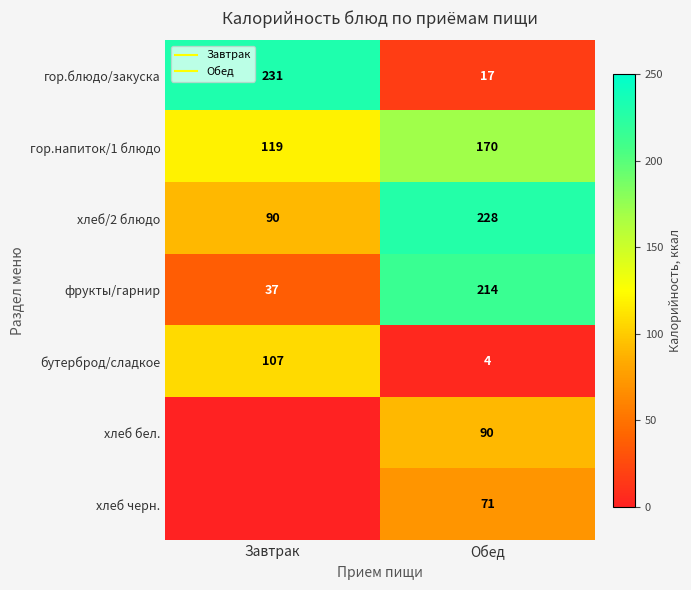

Rank the series at Обед from lowest to highest value.

бутерброд/сладкое, гор.блюдо/закуска, хлеб черн., хлеб бел., гор.напиток/1 блюдо, фрукты/гарнир, хлеб/2 блюдо